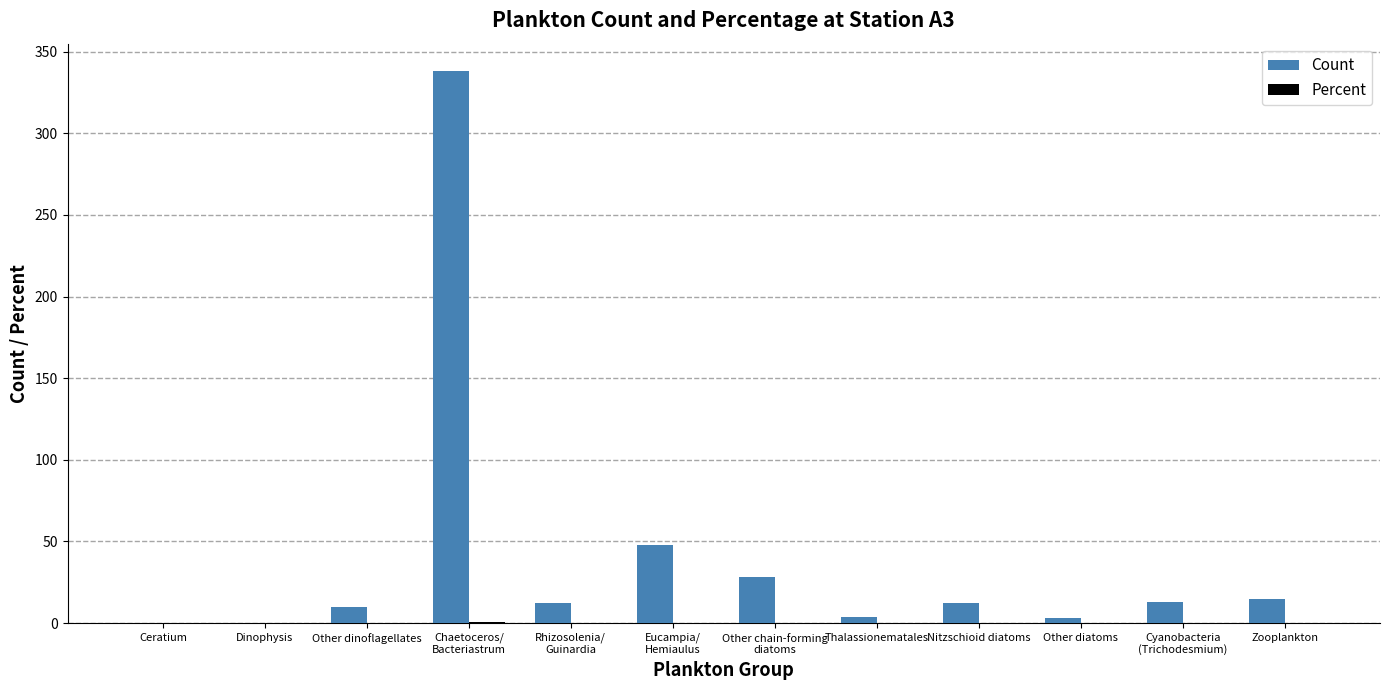

What is the sum of all Count values?

483.0